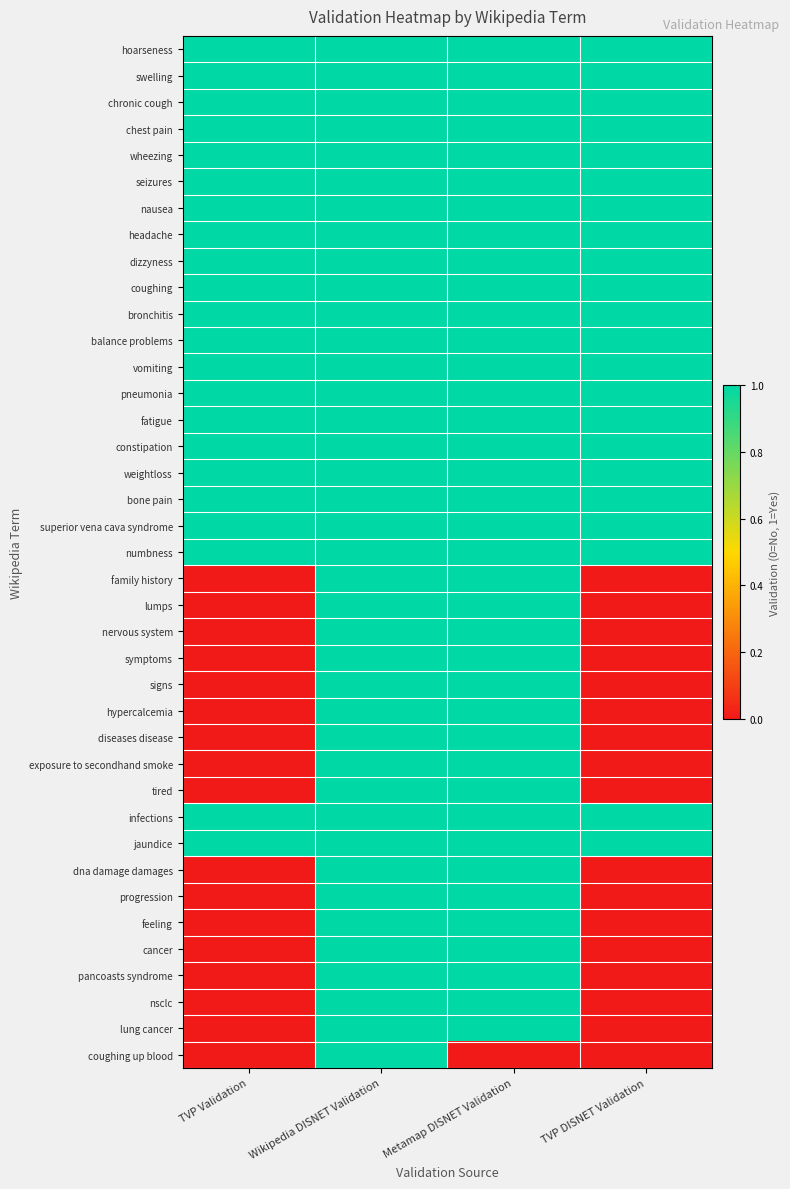

List the series in order of their peak value, highest first.

hoarseness, swelling, chronic cough, chest pain, wheezing, seizures, nausea, headache, dizzyness, coughing, bronchitis, balance problems, vomiting, pneumonia, fatigue, constipation, weightloss, bone pain, superior vena cava syndrome, numbness, family history, lumps, nervous system, symptoms, signs, hypercalcemia, diseases disease, exposure to secondhand smoke, tired, infections, jaundice, dna damage damages, progression, feeling, cancer, pancoasts syndrome, nsclc, lung cancer, coughing up blood